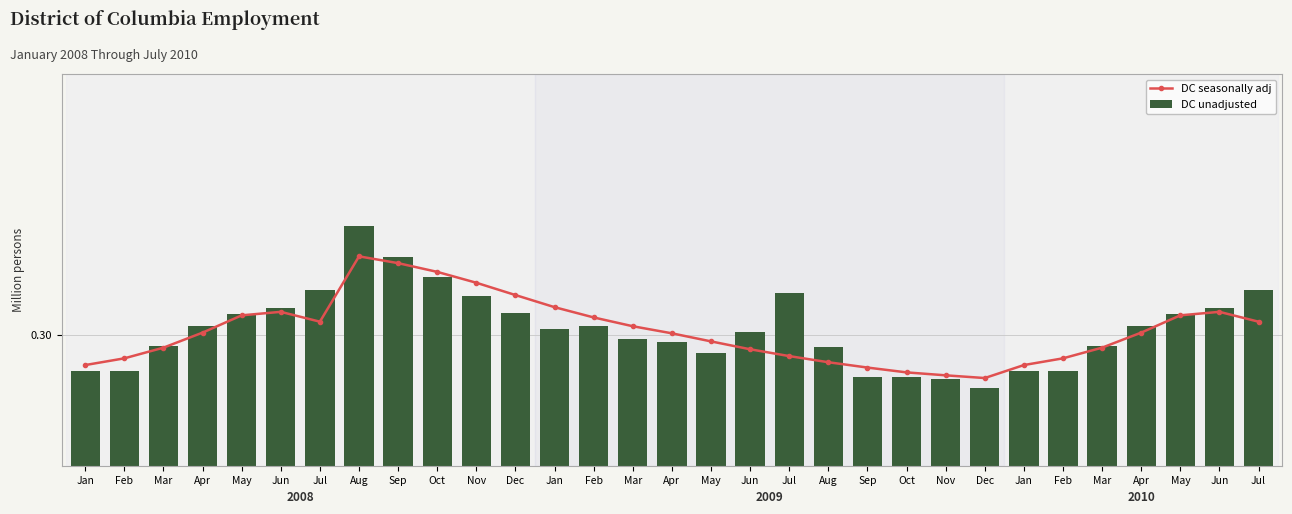

The value of DC seasonally adj at Jul is 0.5. True or false?

False